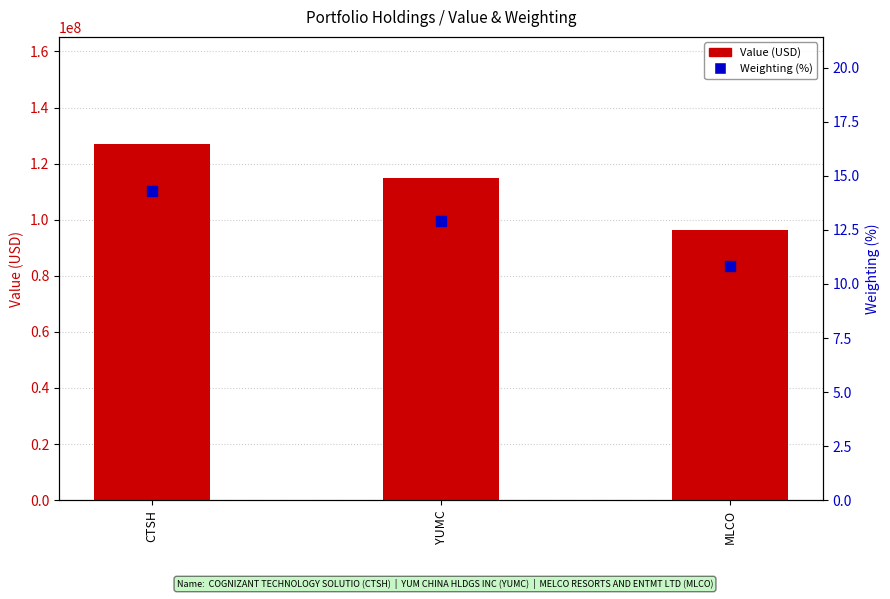

Is the value of Value at YUMC greater than the value of Weighting (%) at MLCO?

Yes